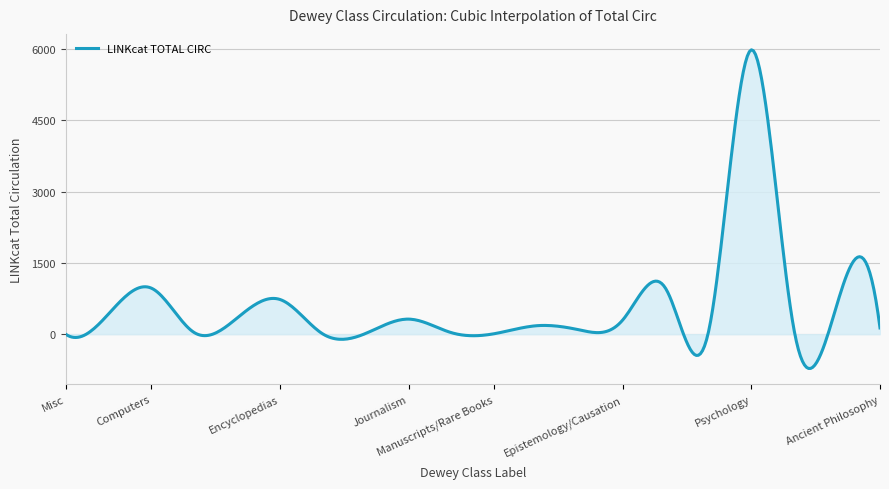

What is the maximum value shown in the chart?

5981.0